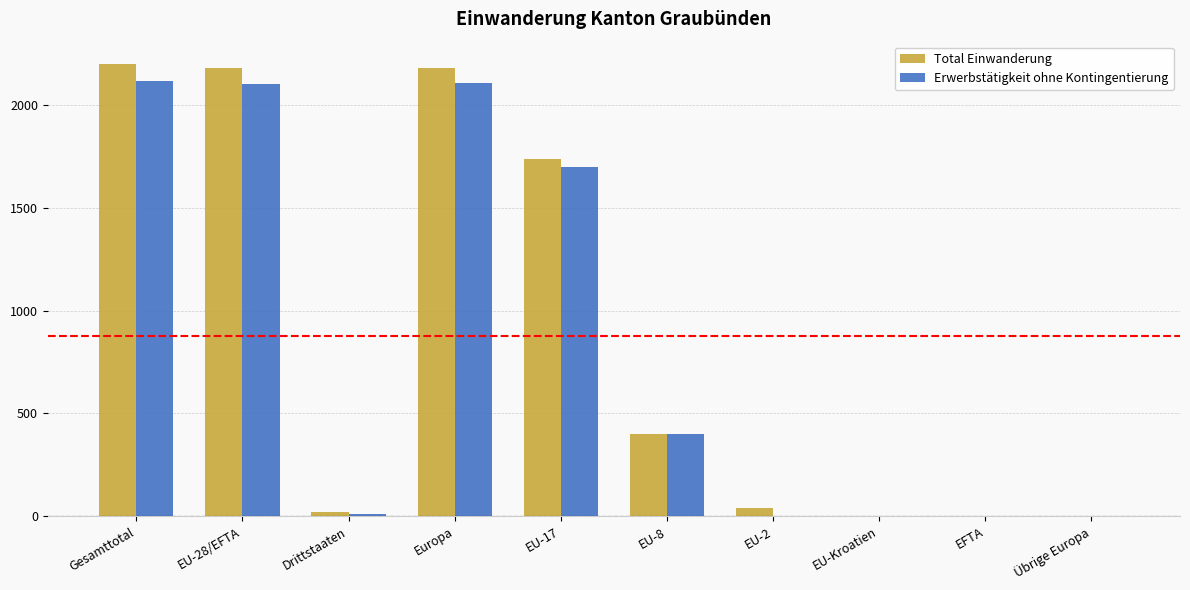

Does the chart contain stacked bars?

No